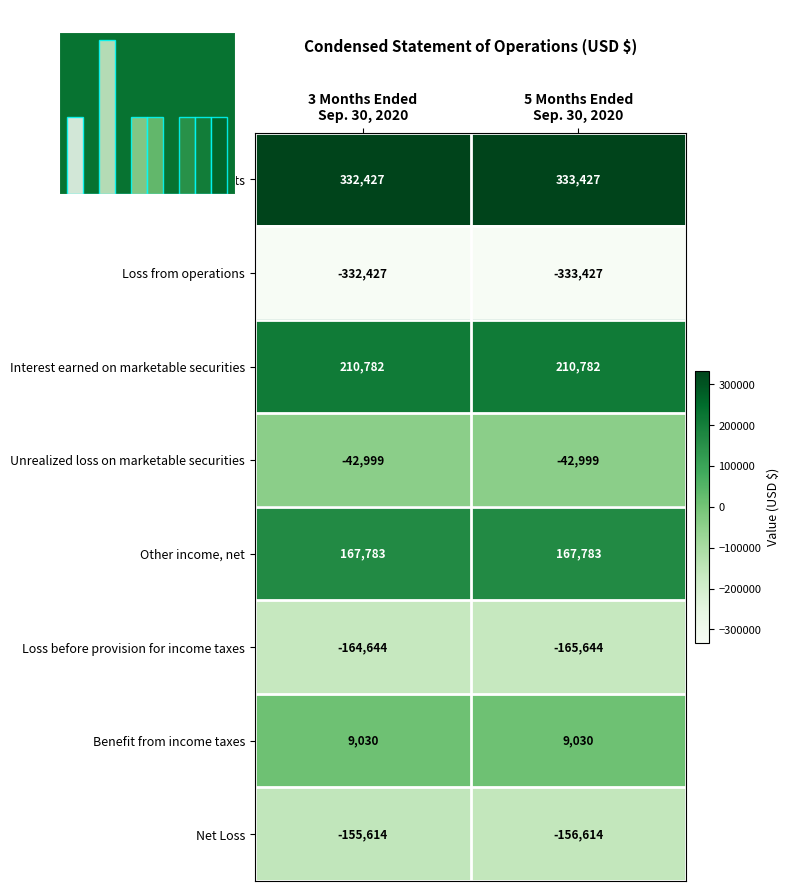

The Loss before provision for income taxes series shows -290950 at 5 Months Ended Sep. 30, 2020. True or false?

False